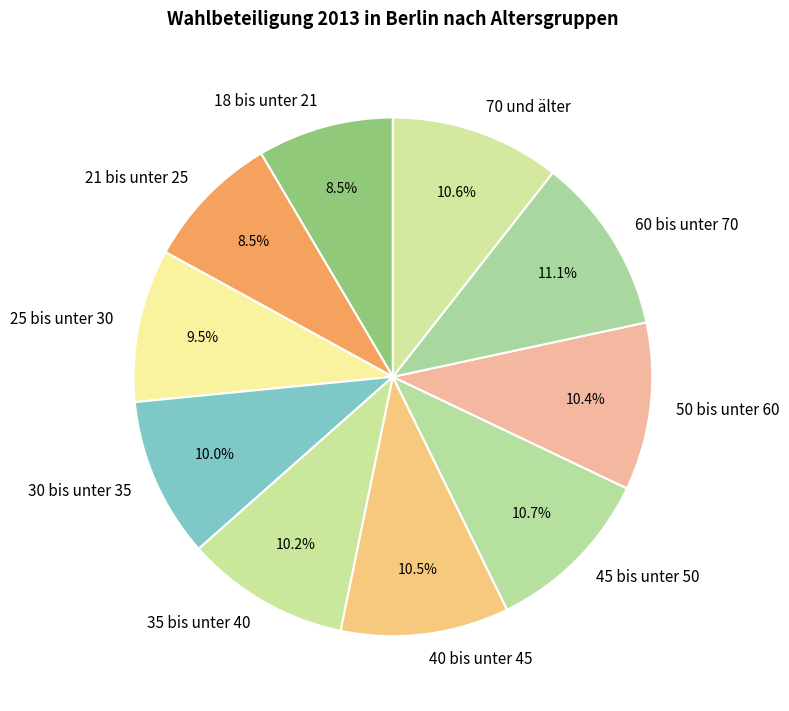

Is there a majority slice in this chart?

No